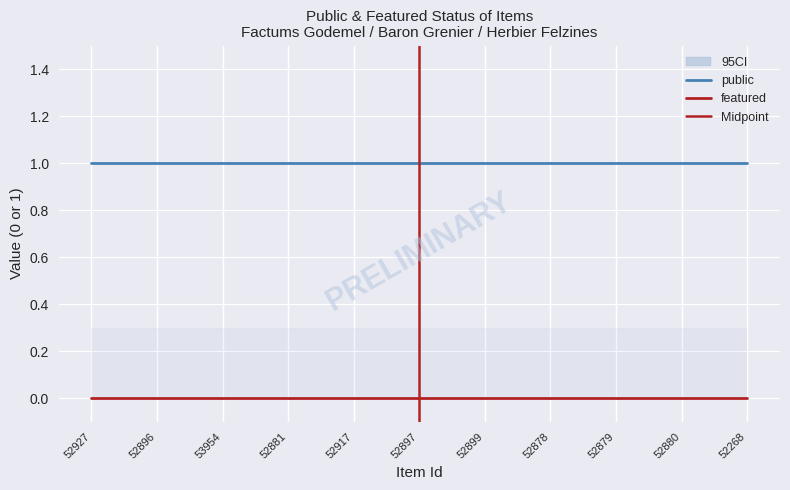

The public series shows 2 at 53954. True or false?

False